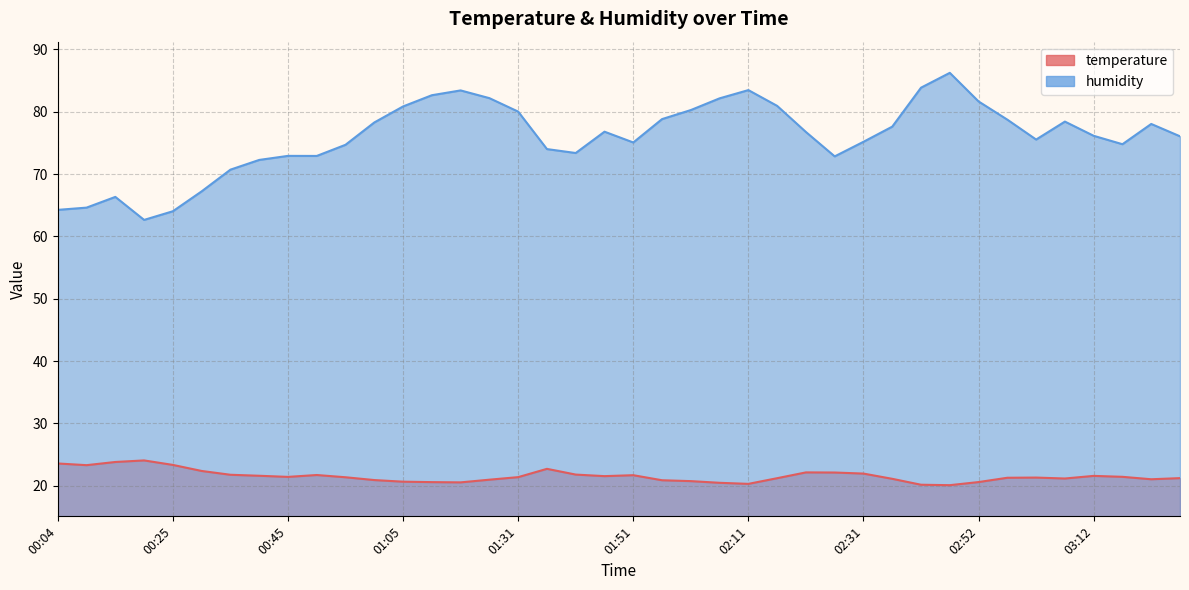

Is it true that temperature equals 21.8 at 00:35?

True